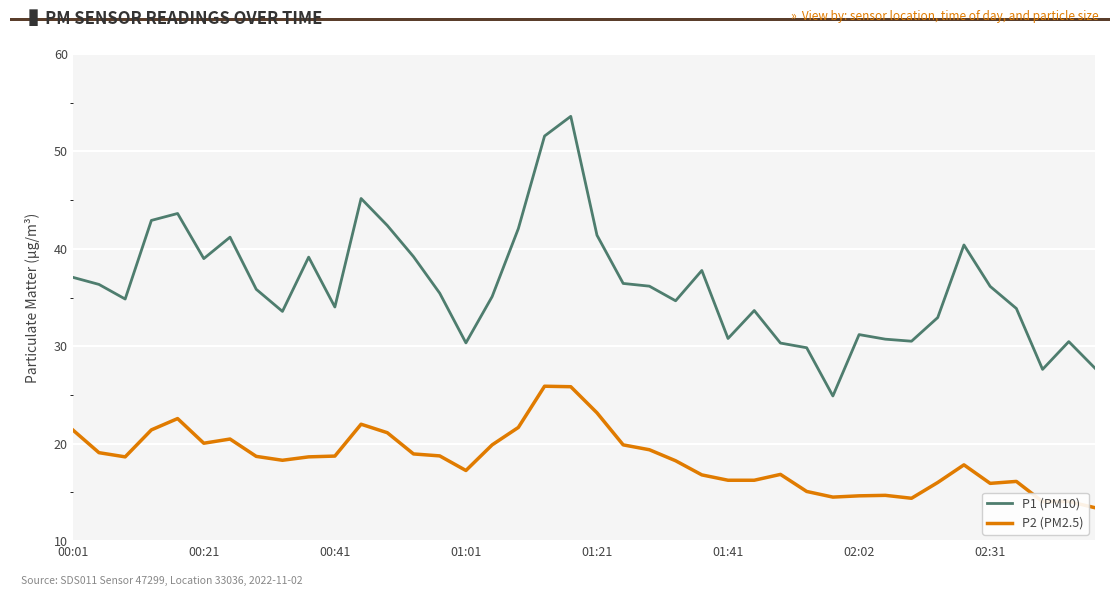

Does the chart display data point markers on the line(s)?

No